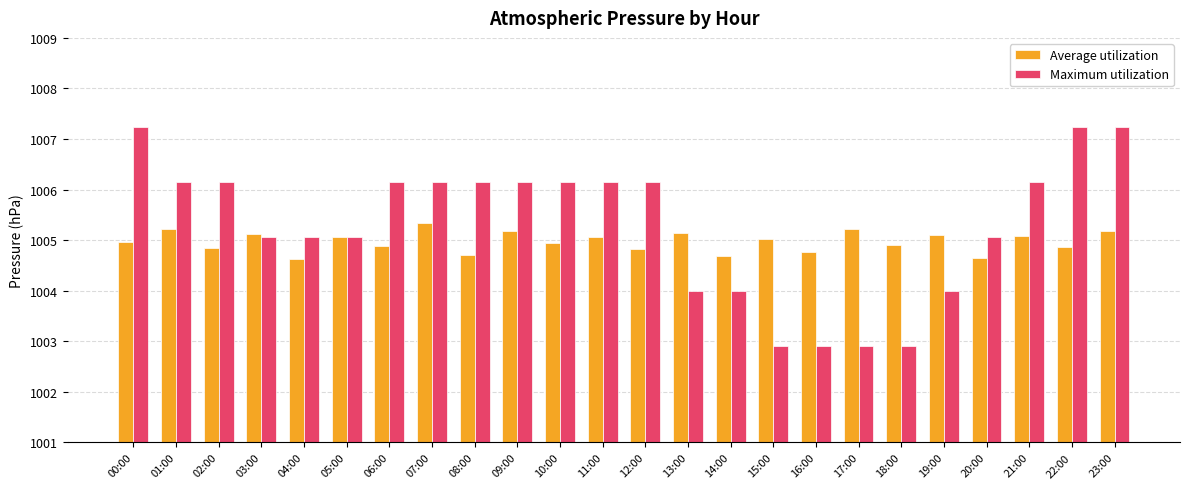

How many data points does each series have?

24